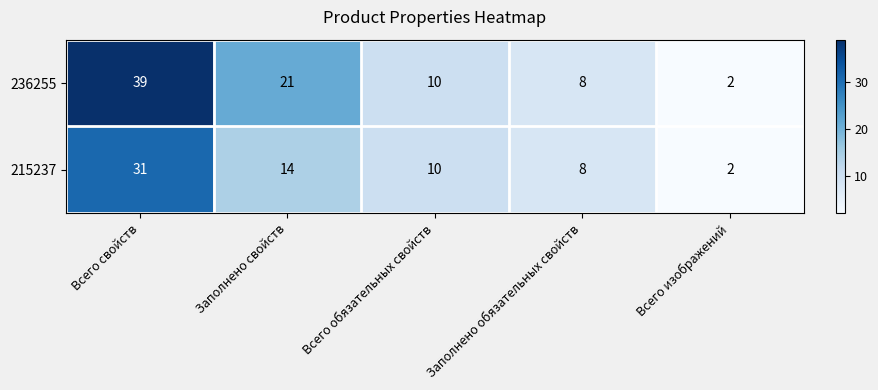

Rank the series by their maximum value, from highest to lowest.

236255, 215237